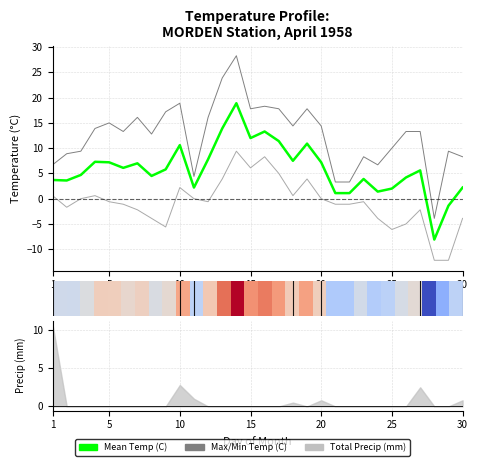

What is the average value of the Min Temp (C) series?

-0.8